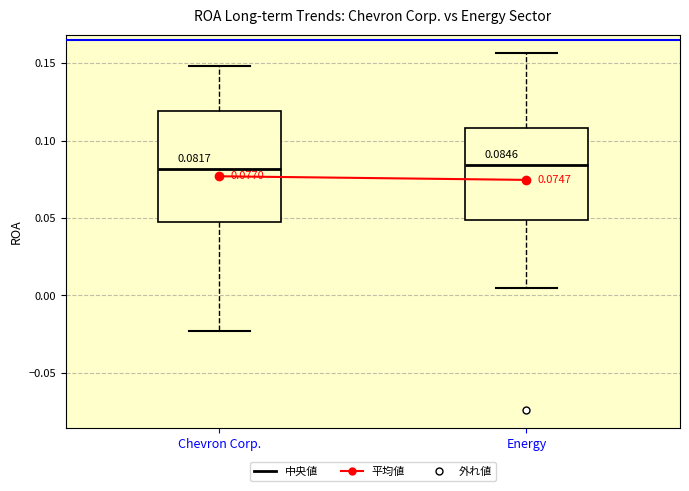

Which box is the tallest, from its lower edge to its upper edge?

Chevron Corp.